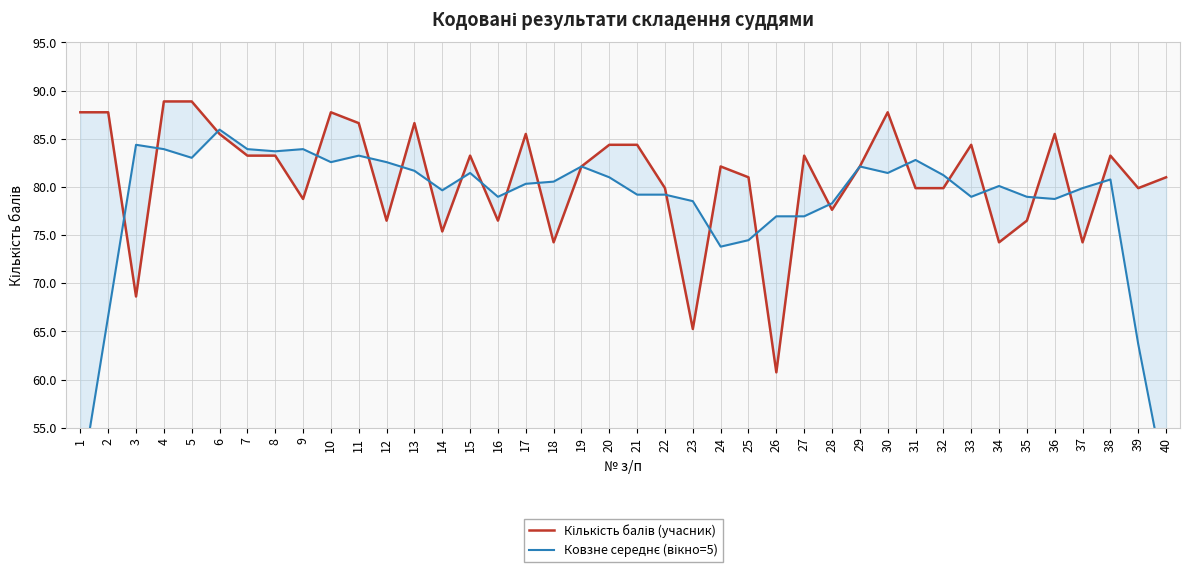

How many series are shown in this chart?

2